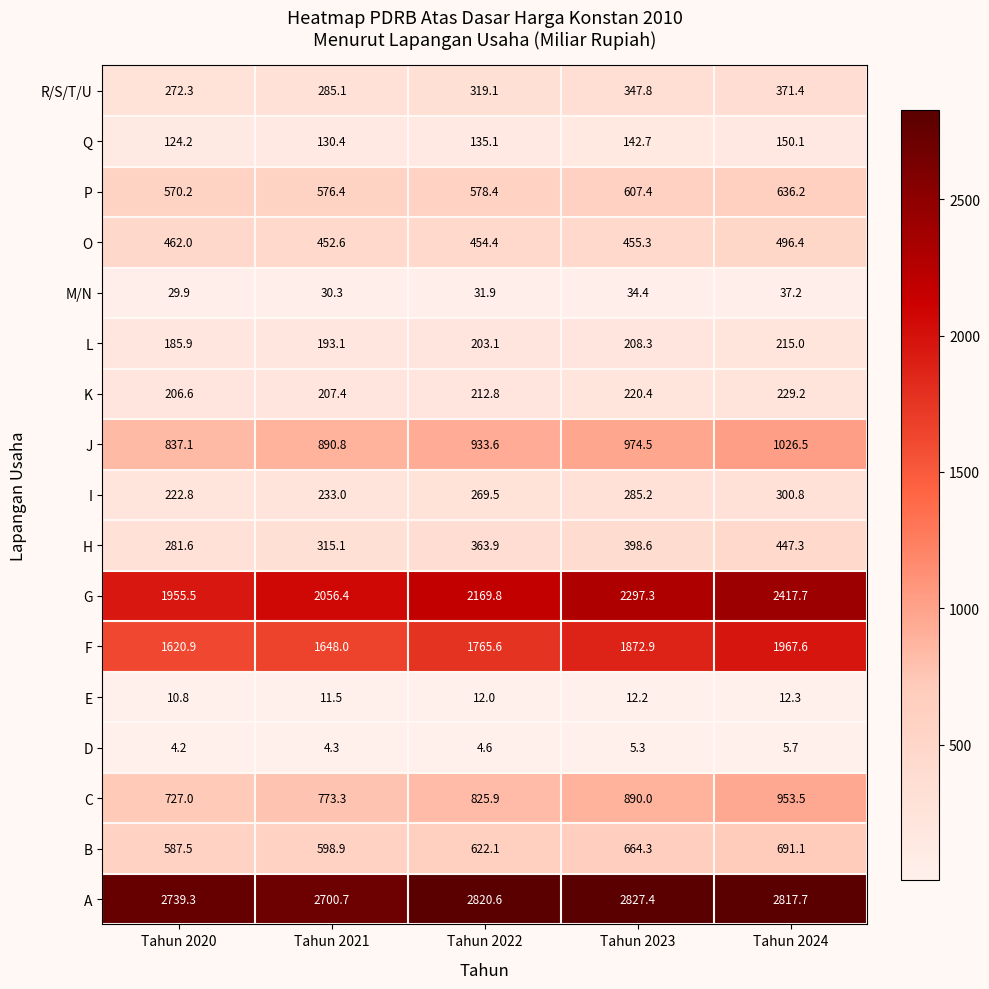

The value of L at Tahun 2024 is 136.4. True or false?

False